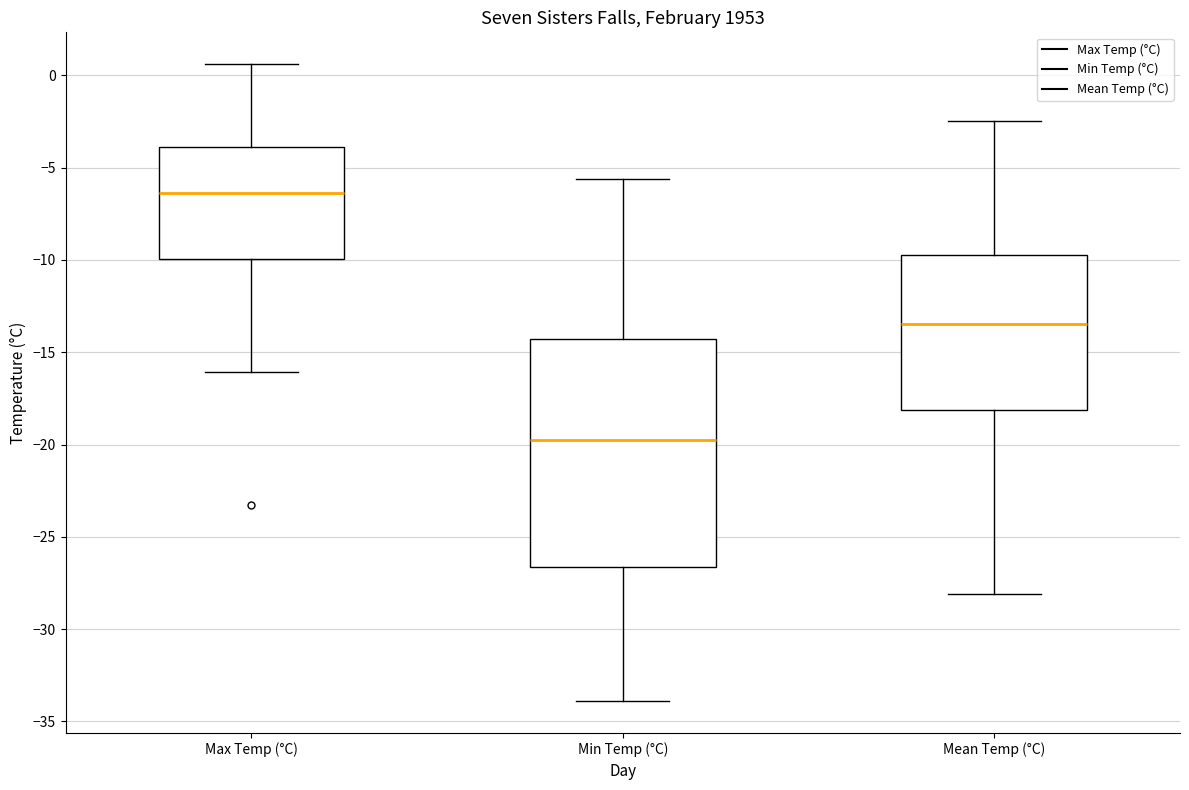

Reading left to right, read every box against the y-axis: the position of its median line, the range the box covers, and the ends of its whiskers. The values are not printed on the chart, so give them approximately, as read against the axis.

Max Temp (°C): median -6.5, box -10.0 to -4.0, whiskers -16.0 to 0.5
Min Temp (°C): median -19.5, box -26.5 to -14.5, whiskers -34.0 to -5.5
Mean Temp (°C): median -13.5, box -18.0 to -9.5, whiskers -28.0 to -2.5